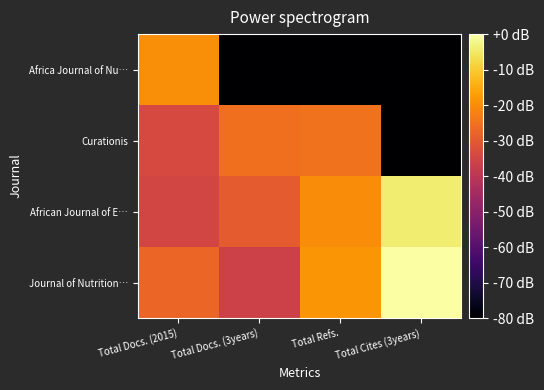

List the series in order of their peak value, lowest first.

Curationis, Africa Journal of Nu…, African Journal of E…, Journal of Nutrition…